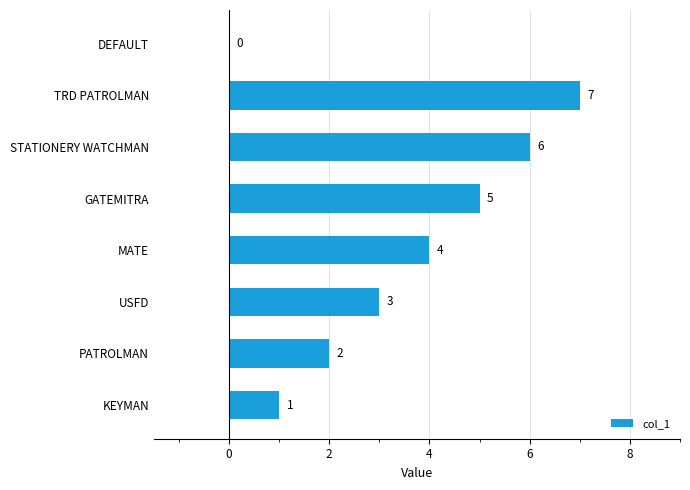

What is the maximum value shown in the chart?

7